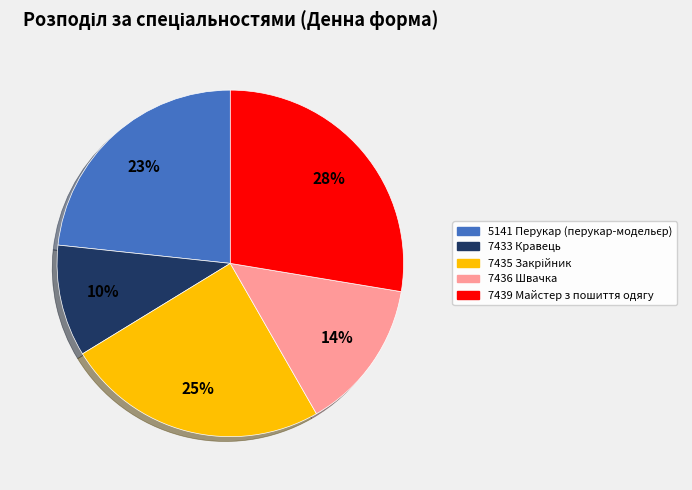

Which slice is the smallest?

7433 Кравець